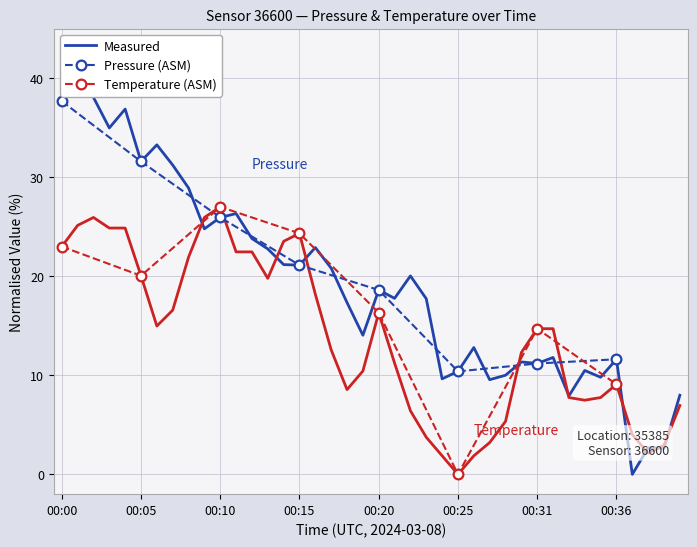

The pressure series shows 5.1 at 00:32. True or false?

False